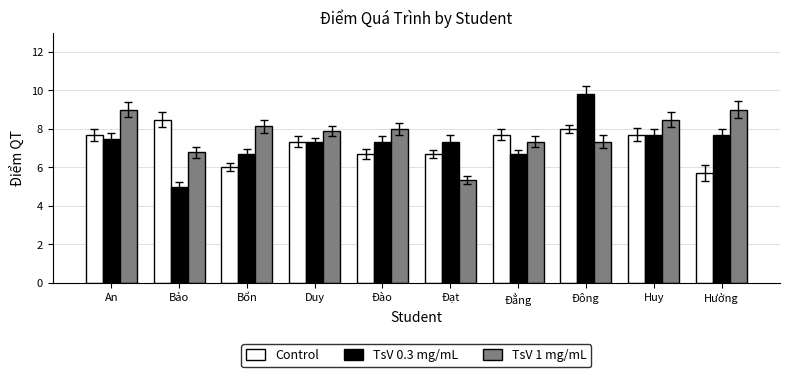

What is the difference between the TsV 1 mg/mL values at Đào and An?

1.0